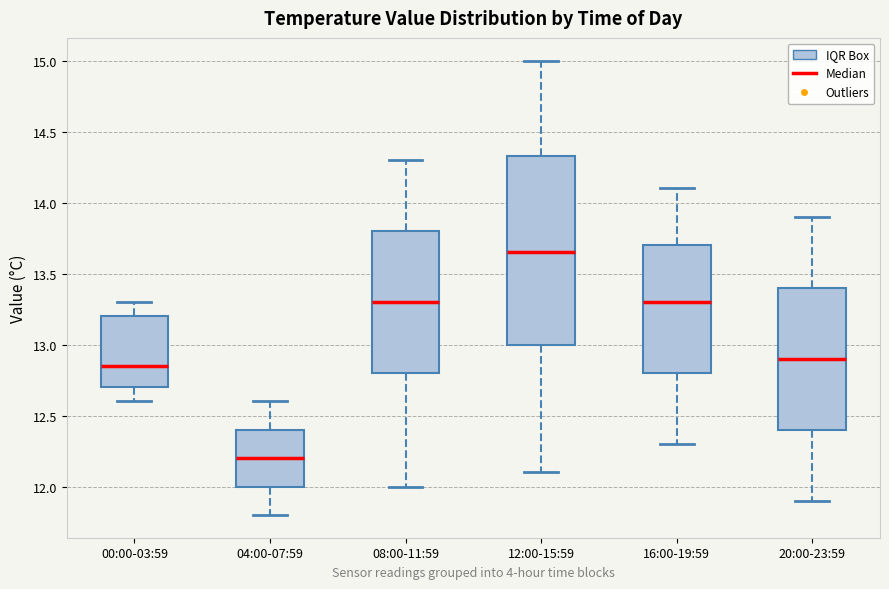

Reading left to right, transcribe this box plot: for each box, give where its median line is, the range the box spans, and where its two whiskers end, as read against the y-axis. The values are not printed on the chart, so give them approximately, as read against the axis.

00:00-03:59: median 12.85, box 12.70 to 13.20, whiskers 12.60 to 13.30
04:00-07:59: median 12.20, box 12.00 to 12.40, whiskers 11.80 to 12.60
08:00-11:59: median 13.30, box 12.80 to 13.80, whiskers 12.00 to 14.30
12:00-15:59: median 13.65, box 13.00 to 14.35, whiskers 12.10 to 15.00
16:00-19:59: median 13.30, box 12.80 to 13.70, whiskers 12.30 to 14.10
20:00-23:59: median 12.90, box 12.40 to 13.40, whiskers 11.90 to 13.90